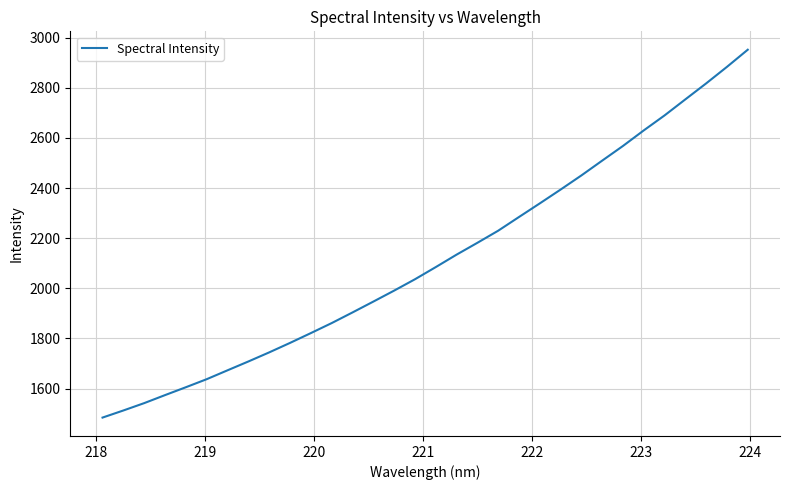

What is the greatest value displayed?

2951.5